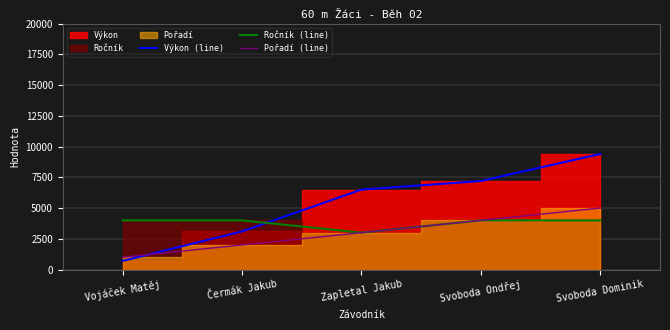

What is the difference between the maximum and second lowest values in the Pořadí (line) series?

3000.0